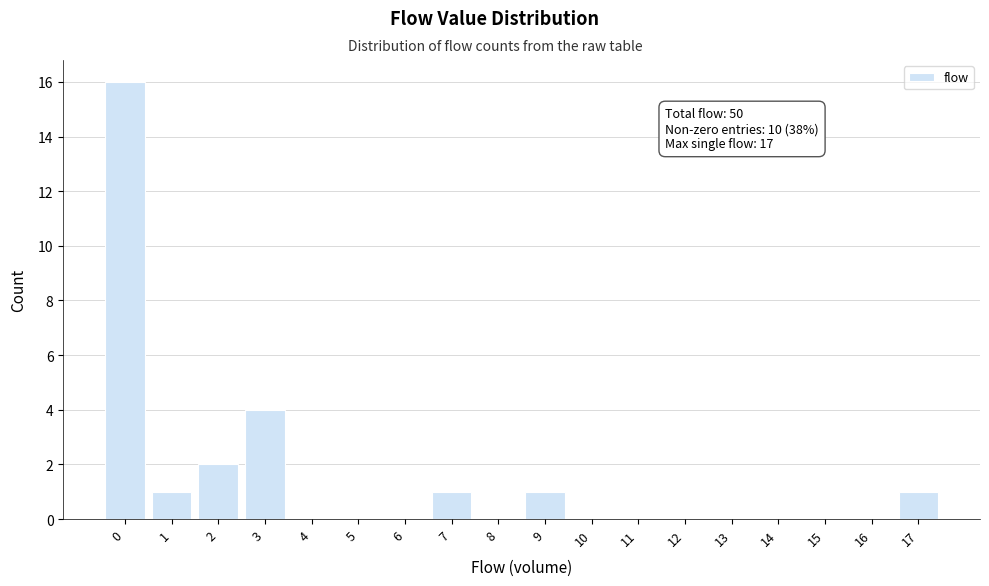

Reading left to right, what are all the values shown in this chart?

0=16	1=1	2=2	3=4	4=0	5=0	6=0	7=1	8=0	9=1	10=0	11=0	12=0	13=0	14=0	15=0	16=0	17=1